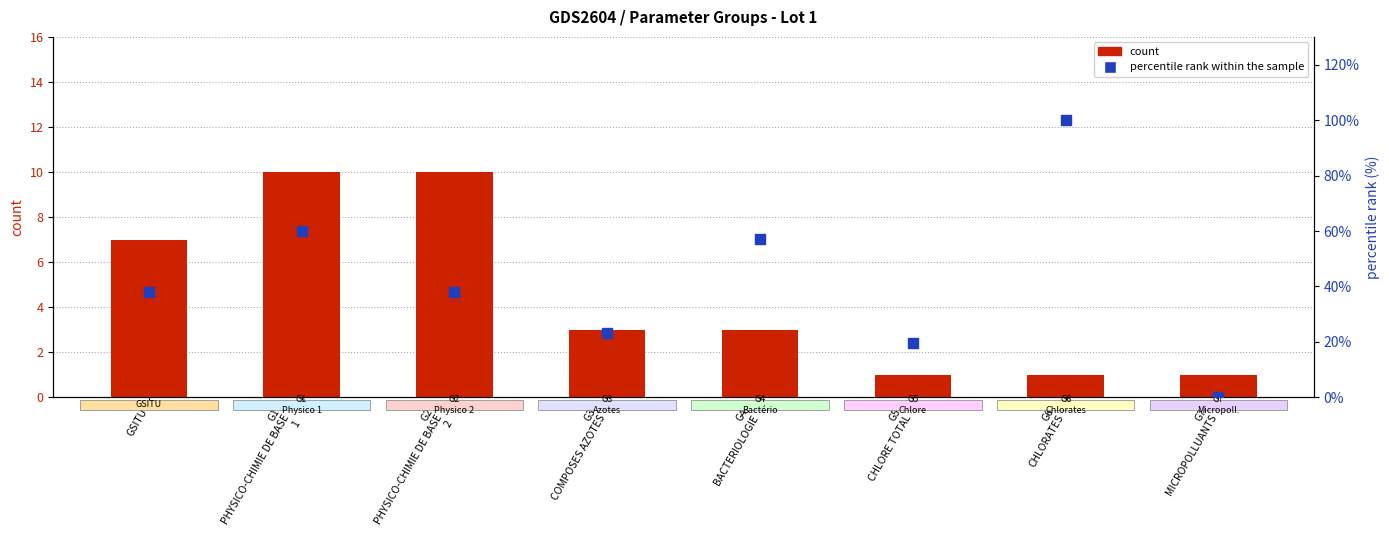

Which series has the largest total across all categories?

percentile rank within the sample